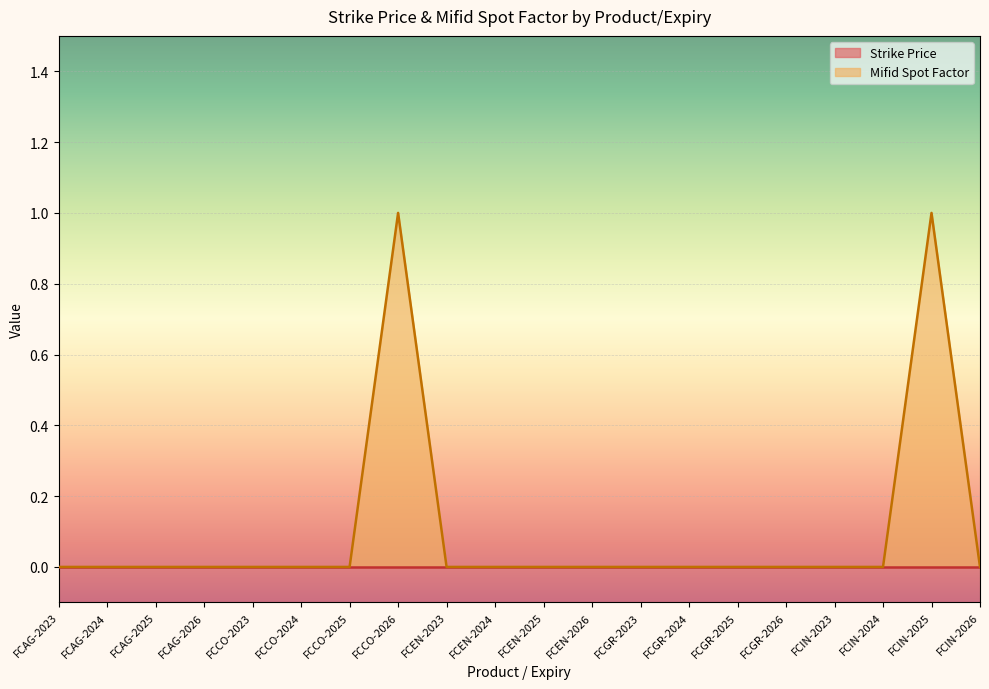

What is the greatest value displayed?

1